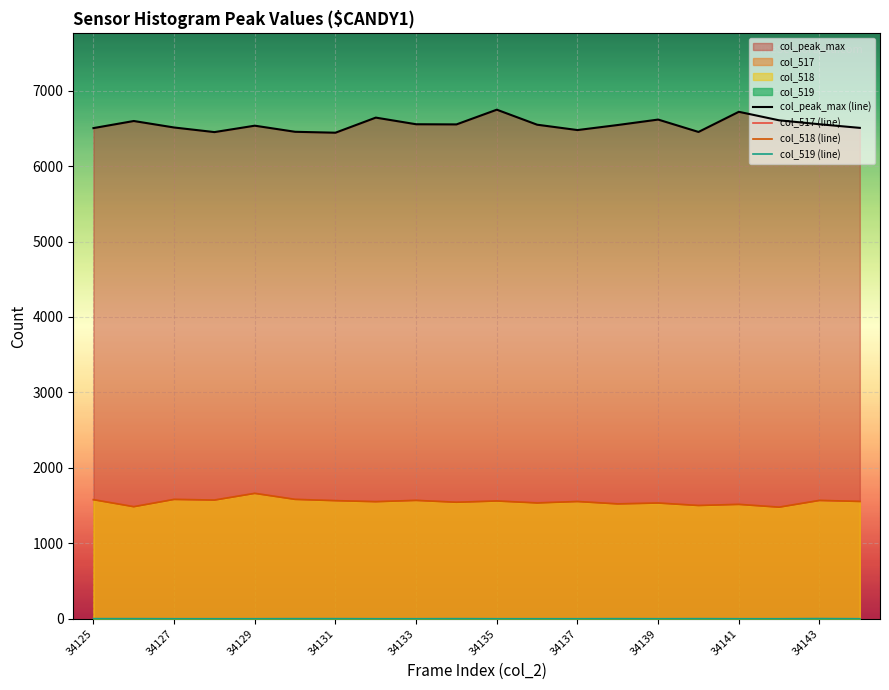

True or false: col_peak_max (line) and col_517 (line) intersect in this chart.

False